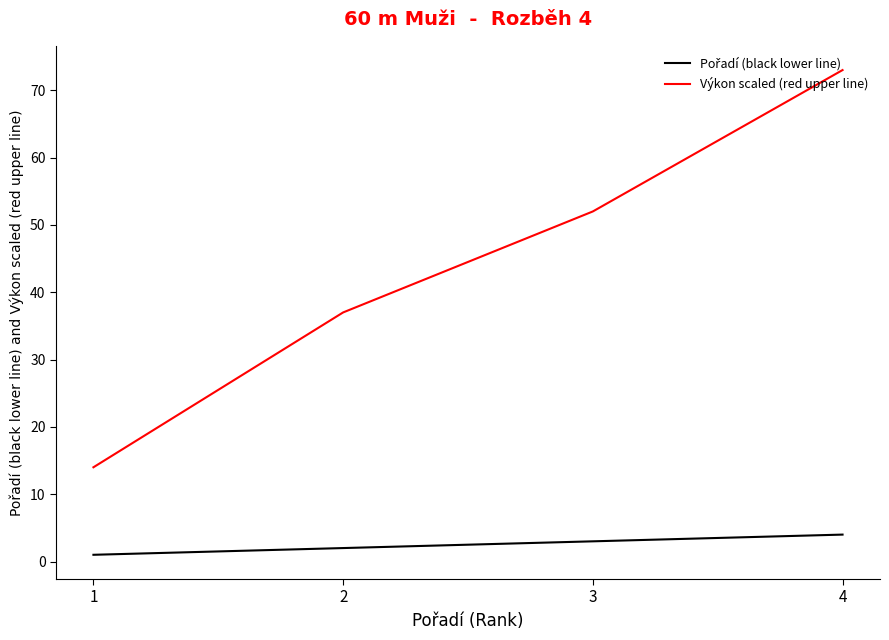

Is this an area chart (filled region under the line)?

No